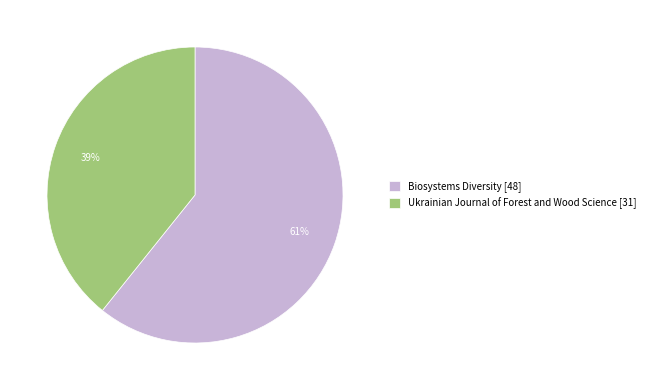

What percentage is the Ukrainian Journal of Forest and Wood Science slice, to the nearest percent?

39%